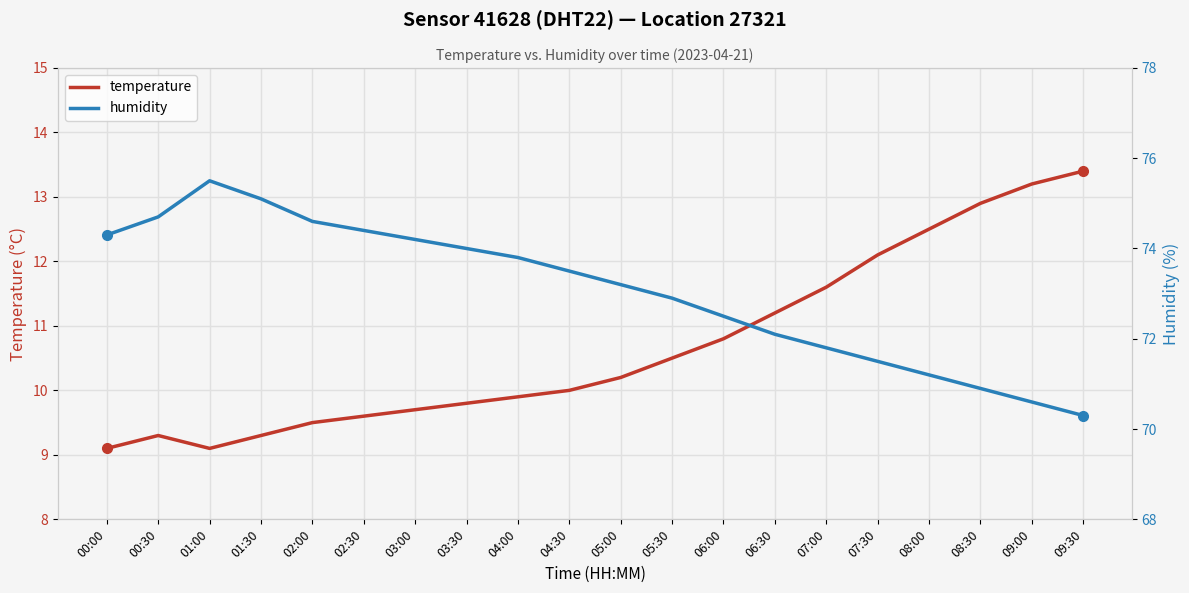

Reading left to right, list all the values displayed in this chart.

temperature: 00:00=9.1	00:30=9.3	01:00=9.1	01:30=9.3	02:00=9.5	02:30=9.6	03:00=9.7	03:30=9.8	04:00=9.9	04:30=10.0	05:00=10.2	05:30=10.5	06:00=10.8	06:30=11.2	07:00=11.6	07:30=12.1	08:00=12.5	08:30=12.9	09:00=13.2	09:30=13.4
humidity: 00:00=74.3	00:30=74.7	01:00=75.5	01:30=75.1	02:00=74.6	02:30=74.4	03:00=74.2	03:30=74.0	04:00=73.8	04:30=73.5	05:00=73.2	05:30=72.9	06:00=72.5	06:30=72.1	07:00=71.8	07:30=71.5	08:00=71.2	08:30=70.9	09:00=70.6	09:30=70.3